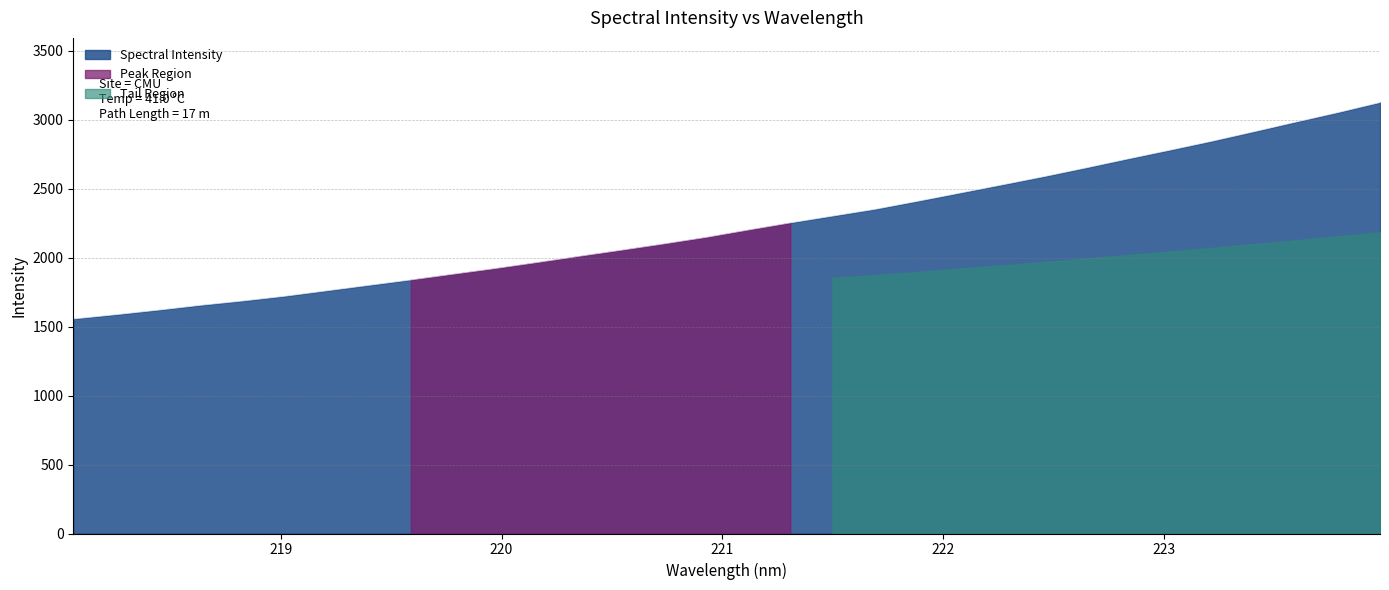

What is the highest value of the Spectral Intensity series?

3125.3